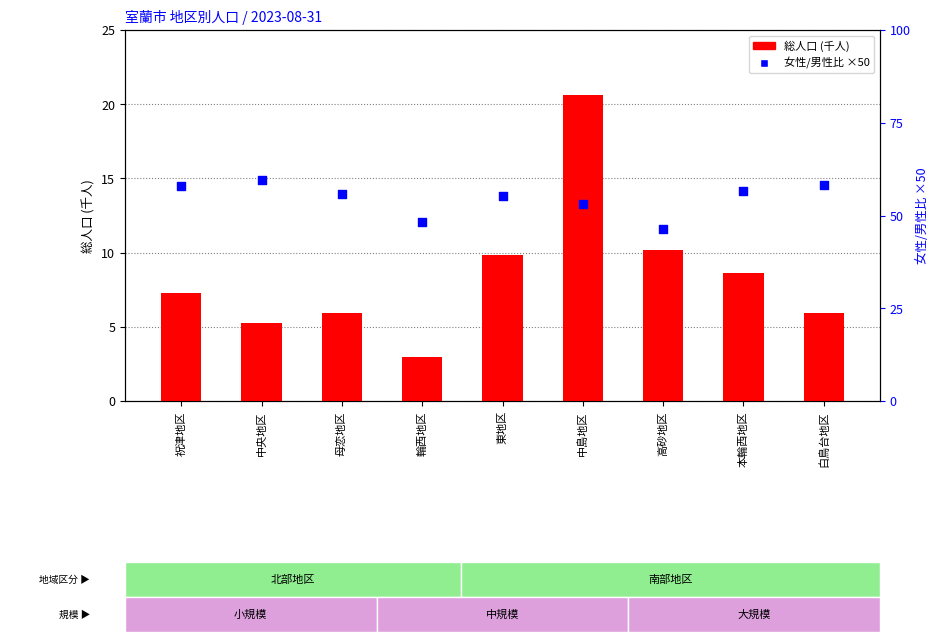

Which series has the largest Y range (max minus min)?

総人口 (千人)